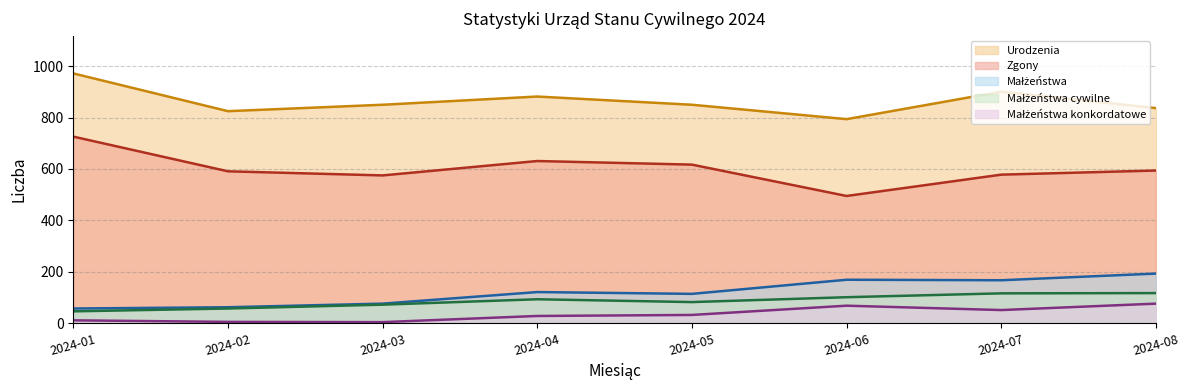

At which category does Zgony (linia) reach its first local valley?

2024-03